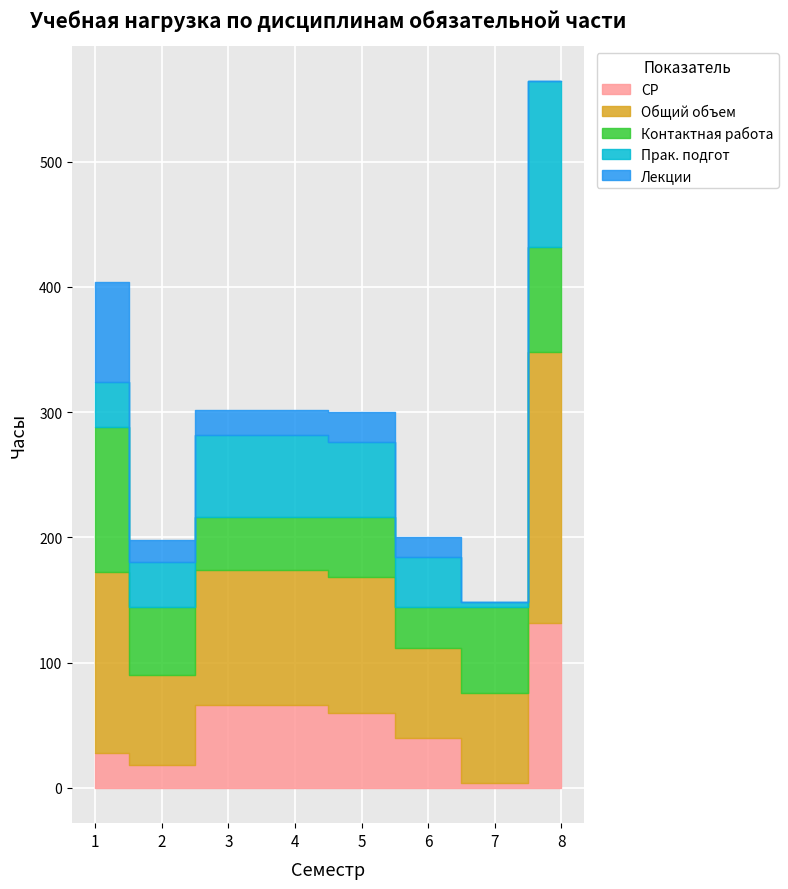

What is the difference between the maximum and minimum values in the Общий объем series?

144